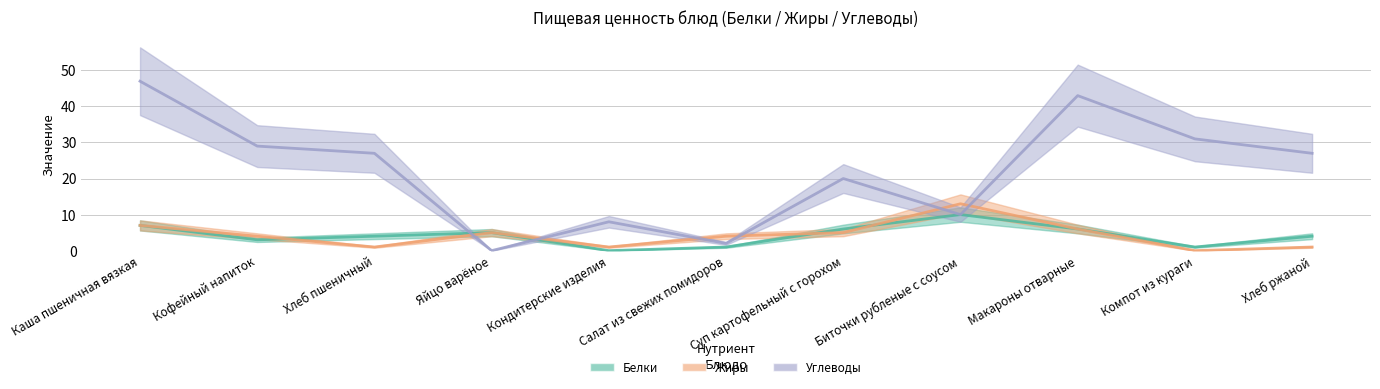

Which label corresponds to the smallest value in the chart?

Кондитерские изделия